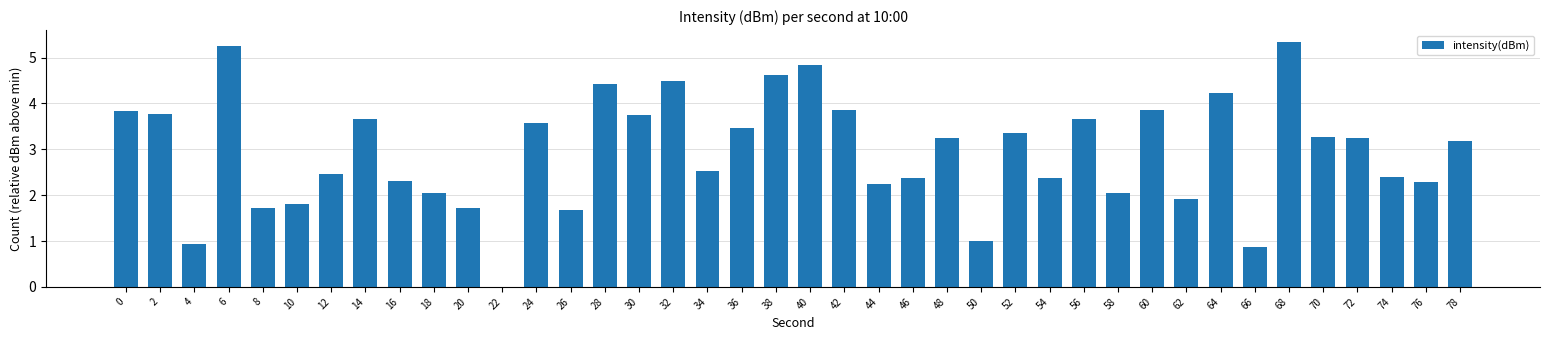

What is the change in value from 20 to 62?

+0.2